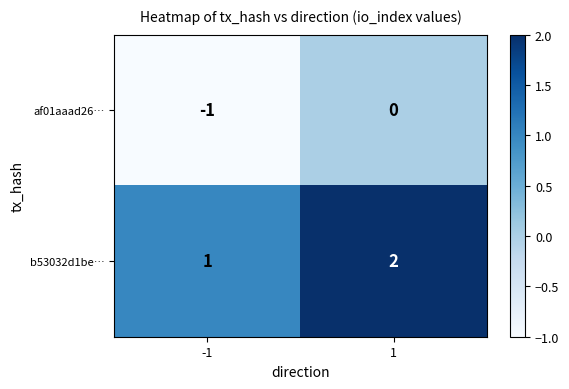

The value of af01aaad26… at -1 is -1. True or false?

True